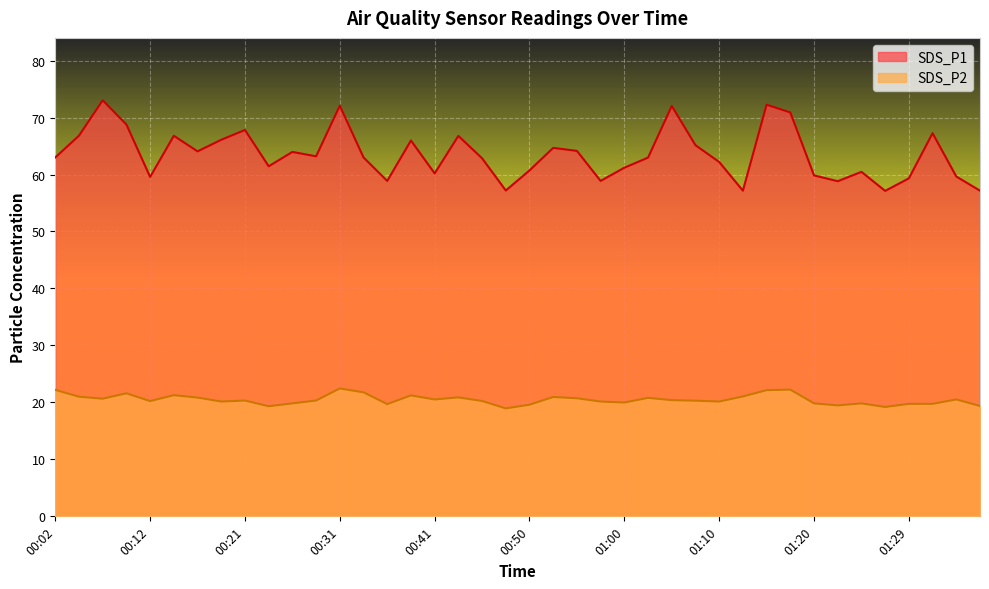

Rank the series by their maximum value, from lowest to highest.

SDS_P2, SDS_P1